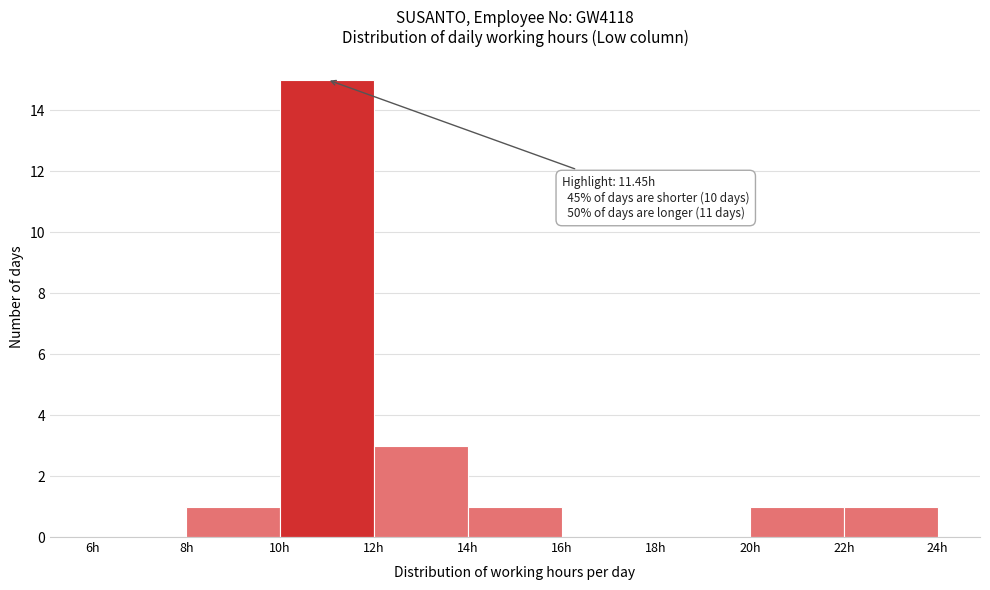

Which range on the x-axis has the tallest bar?

10 to 12